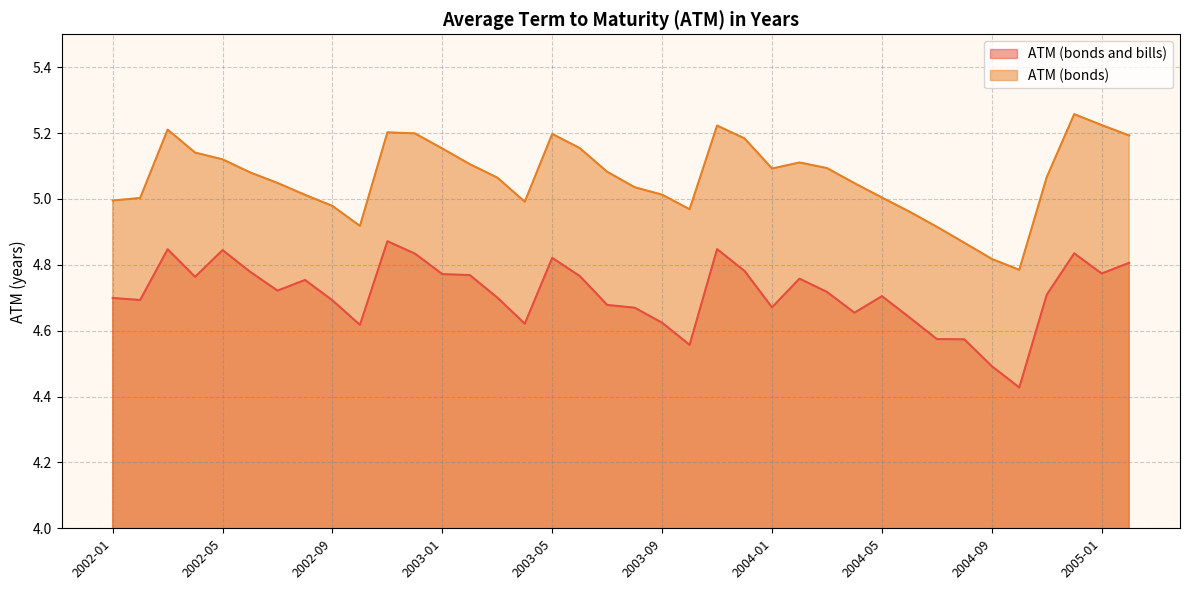

At which category is the sum across all series the highest?

2004-12